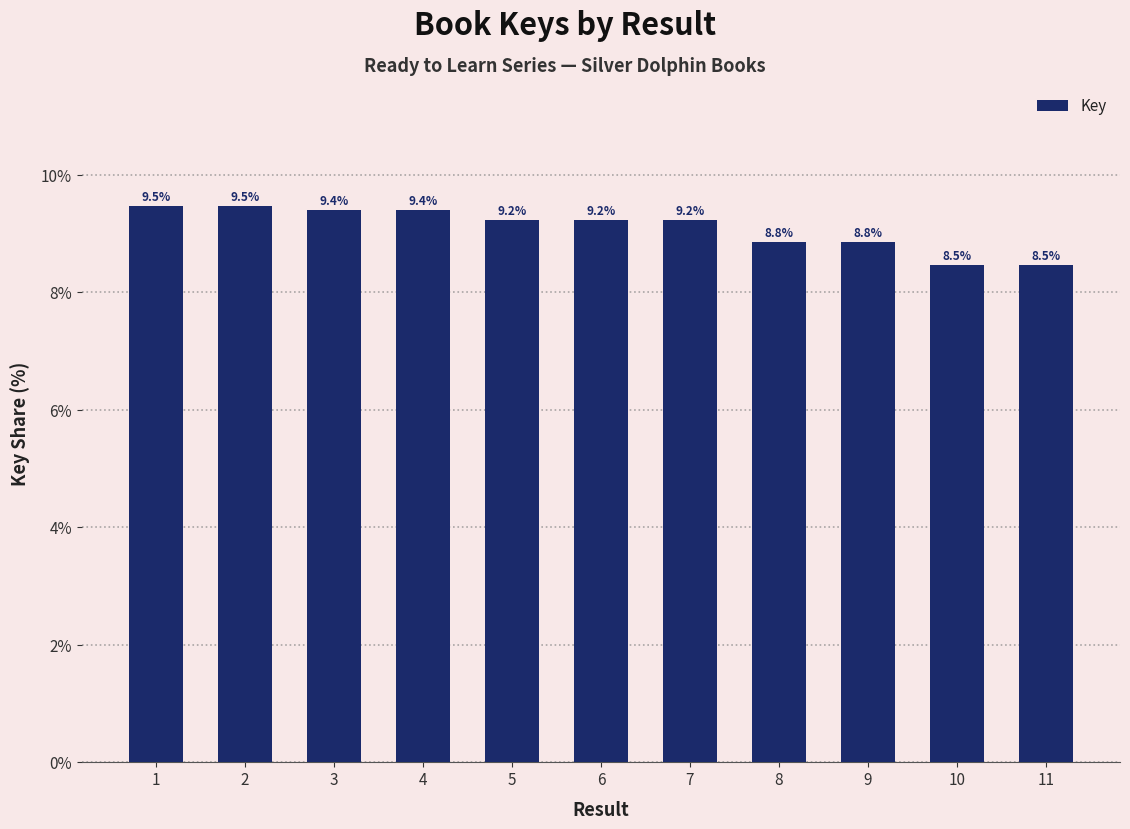

Between 11 and 5, which is larger?

5